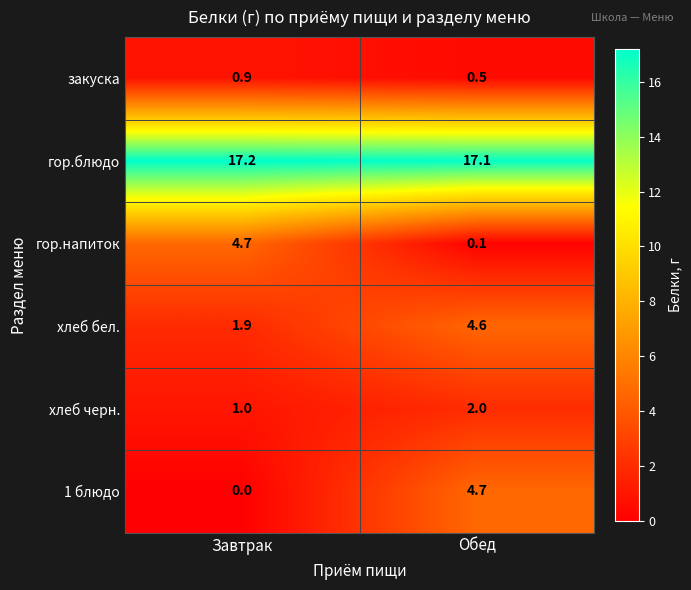

What value does the хлеб черн. series have at Завтрак?

1.0